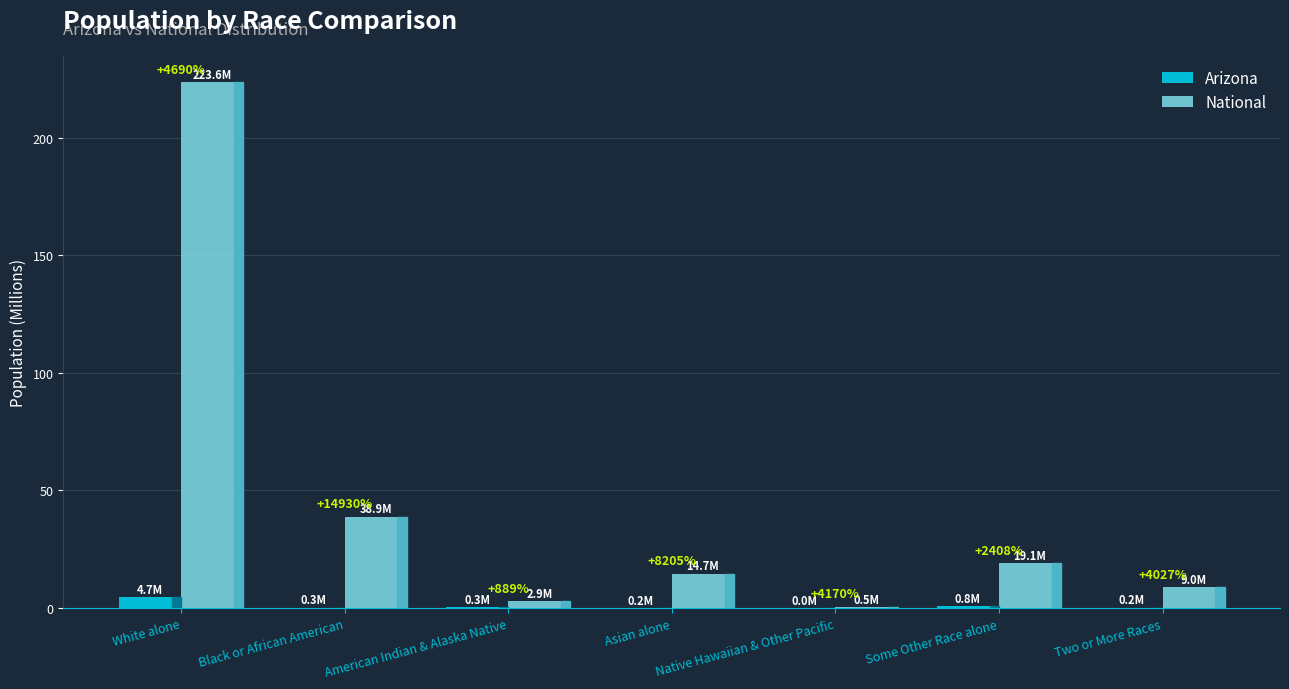

What are all the series names shown in the legend?

Arizona, National